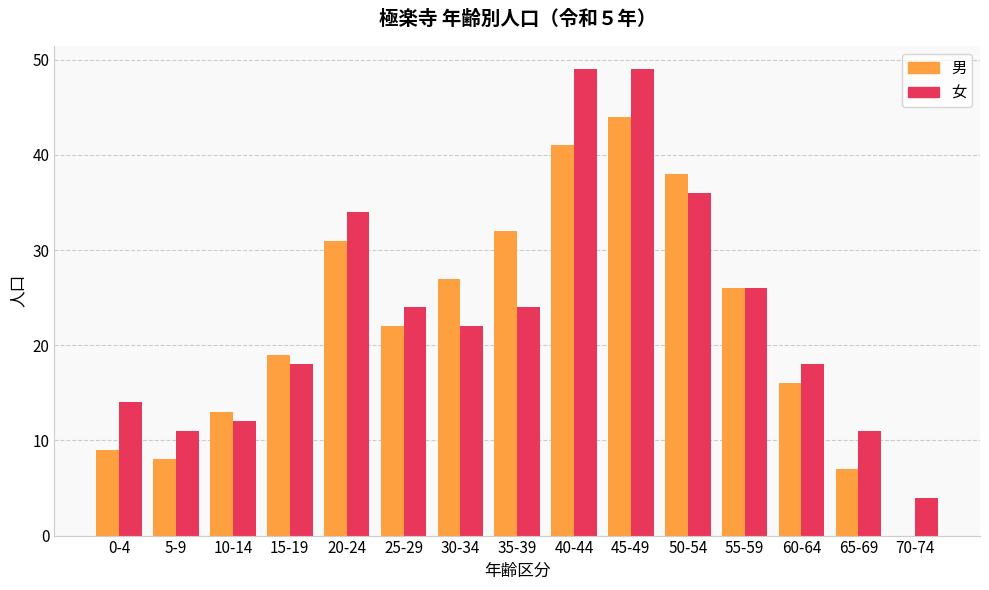

Reading left to right, what are all the values shown in this chart?

男: 9	8	13	19	31	22	27	32	41	44	38	26	16	7	0
女: 14	11	12	18	34	24	22	24	49	49	36	26	18	11	4